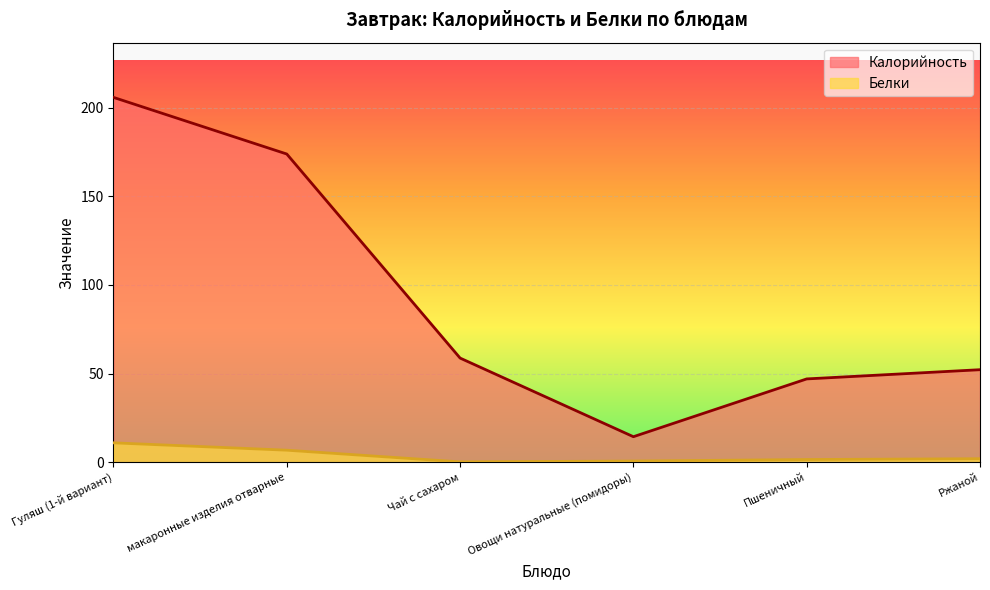

Which series has the largest total across all categories?

Калорийность